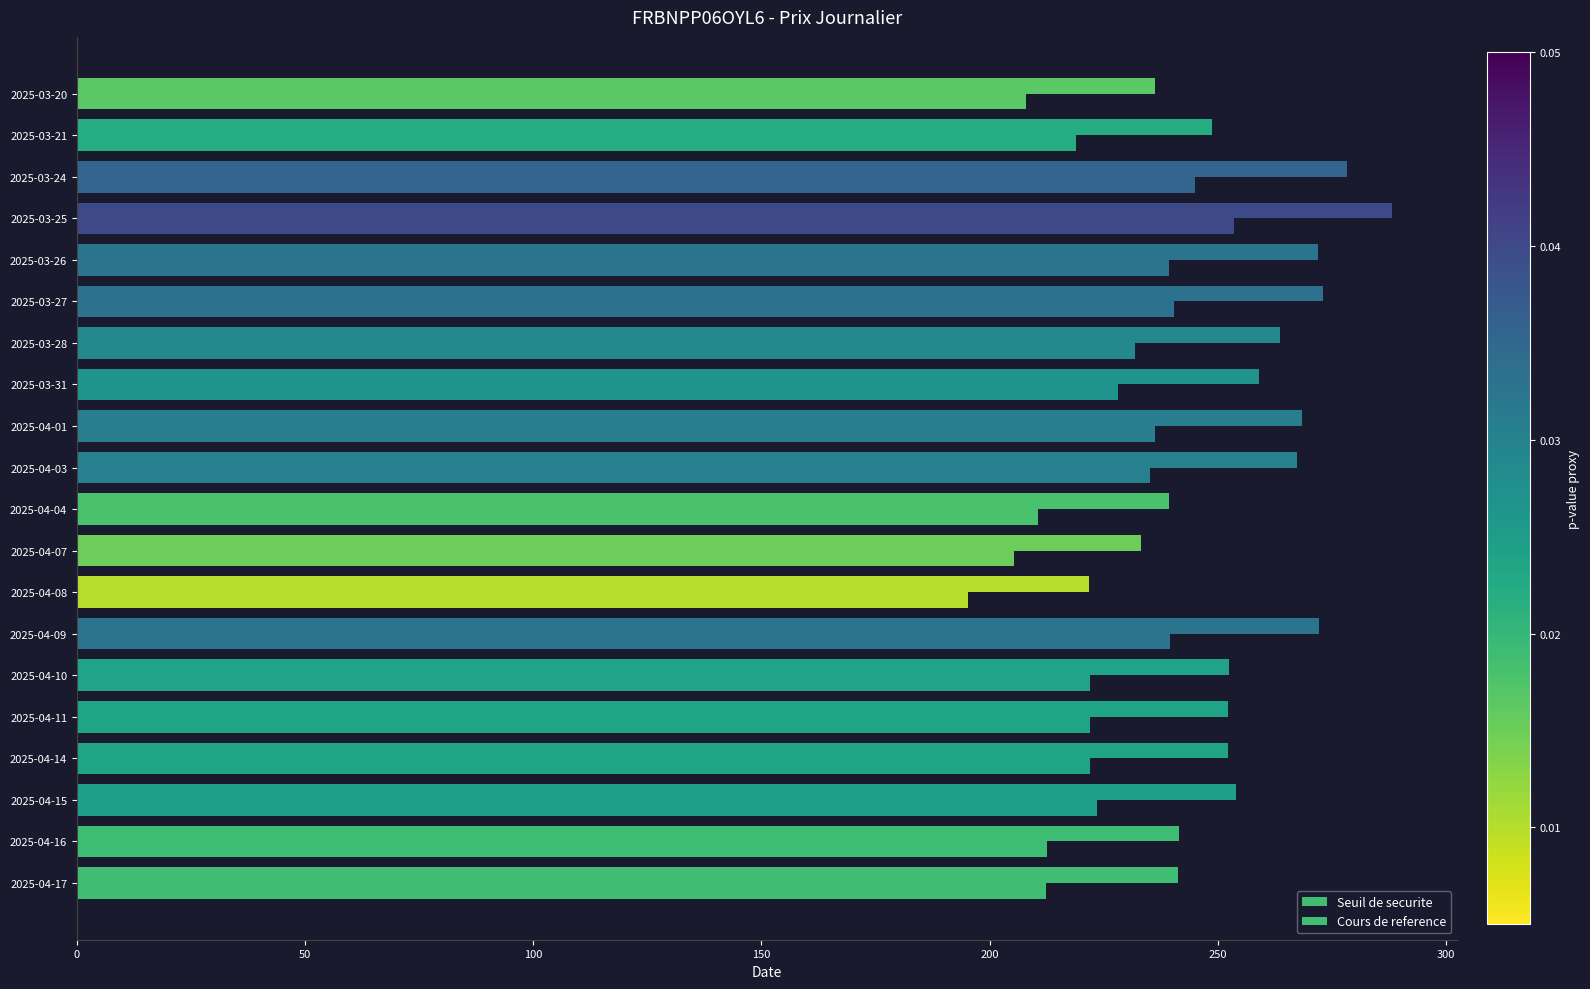

How many values in the Cours de reference series are below 254?

10